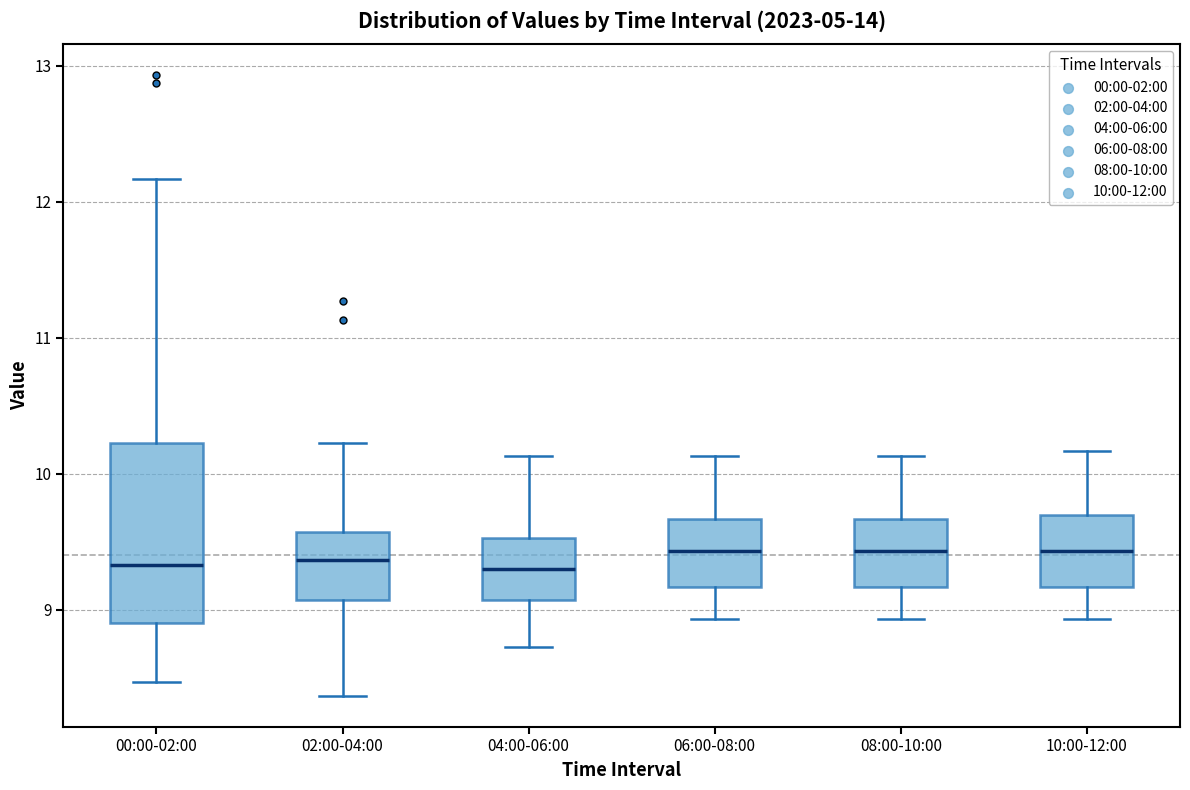

Reading left to right, transcribe this box plot: for each box, give where its median line is, the range the box spans, and where its two whiskers end, as read against the y-axis. The values are not printed on the chart, so give them approximately, as read against the axis.

00:00-02:00: median 9.3, box 8.9 to 10.2, whiskers 8.5 to 12.2
02:00-04:00: median 9.4, box 9.1 to 9.6, whiskers 8.4 to 10.2
04:00-06:00: median 9.3, box 9.1 to 9.5, whiskers 8.7 to 10.1
06:00-08:00: median 9.4, box 9.2 to 9.7, whiskers 8.9 to 10.1
08:00-10:00: median 9.4, box 9.2 to 9.7, whiskers 8.9 to 10.1
10:00-12:00: median 9.4, box 9.2 to 9.7, whiskers 8.9 to 10.2